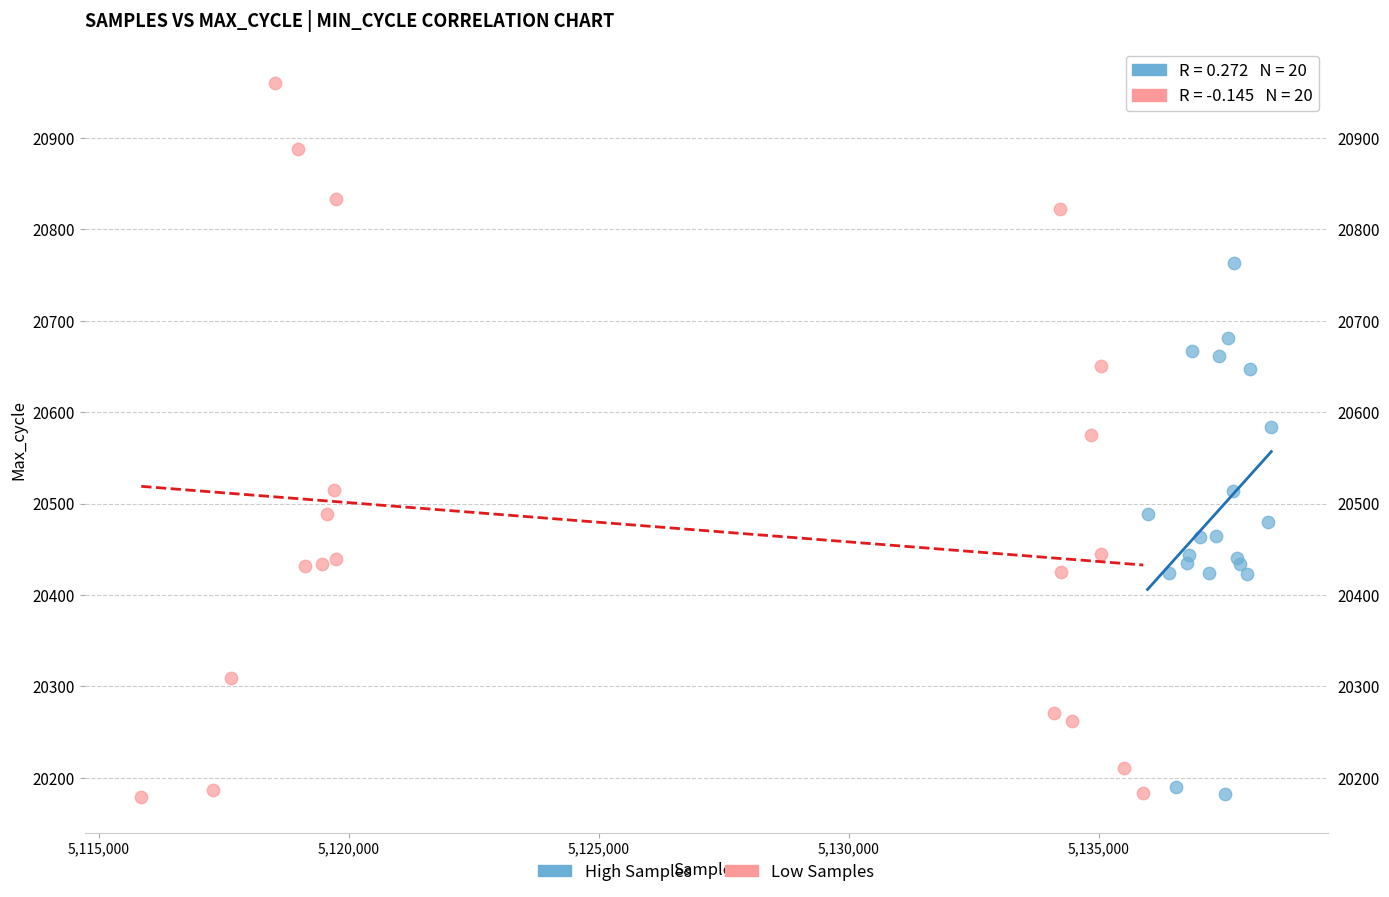

Which series reaches the maximum Y coordinate?

Low Samples